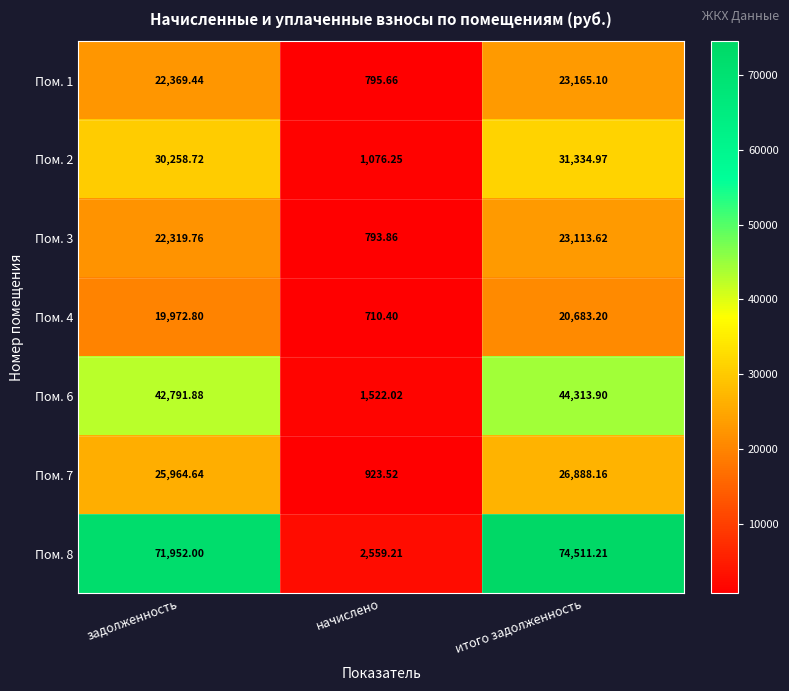

How many series are shown in this chart?

7